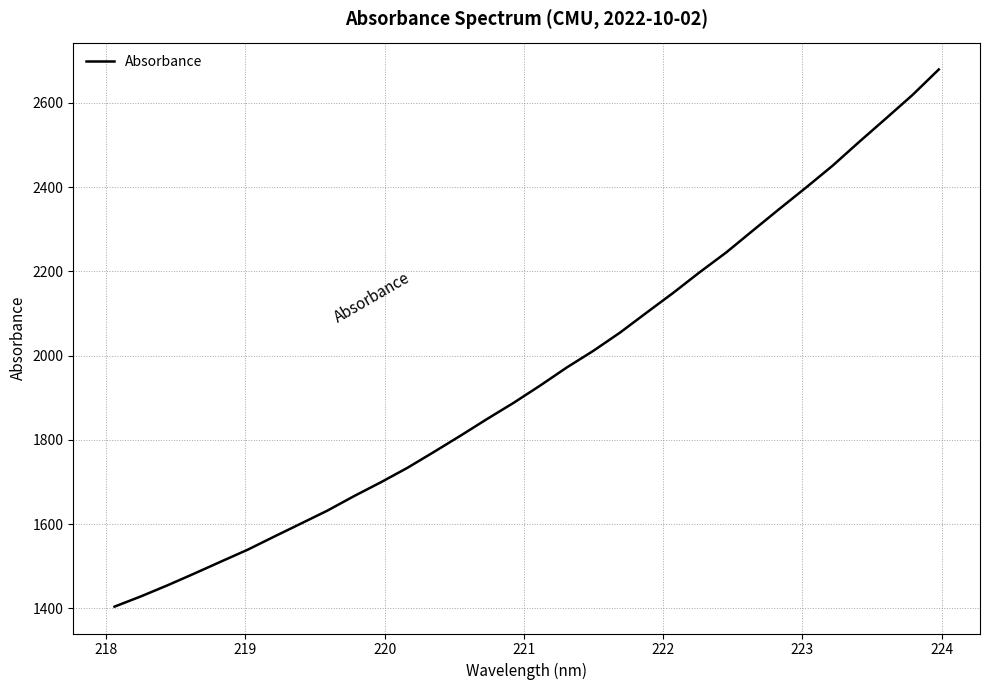

What is the sum of all values?

62566.5